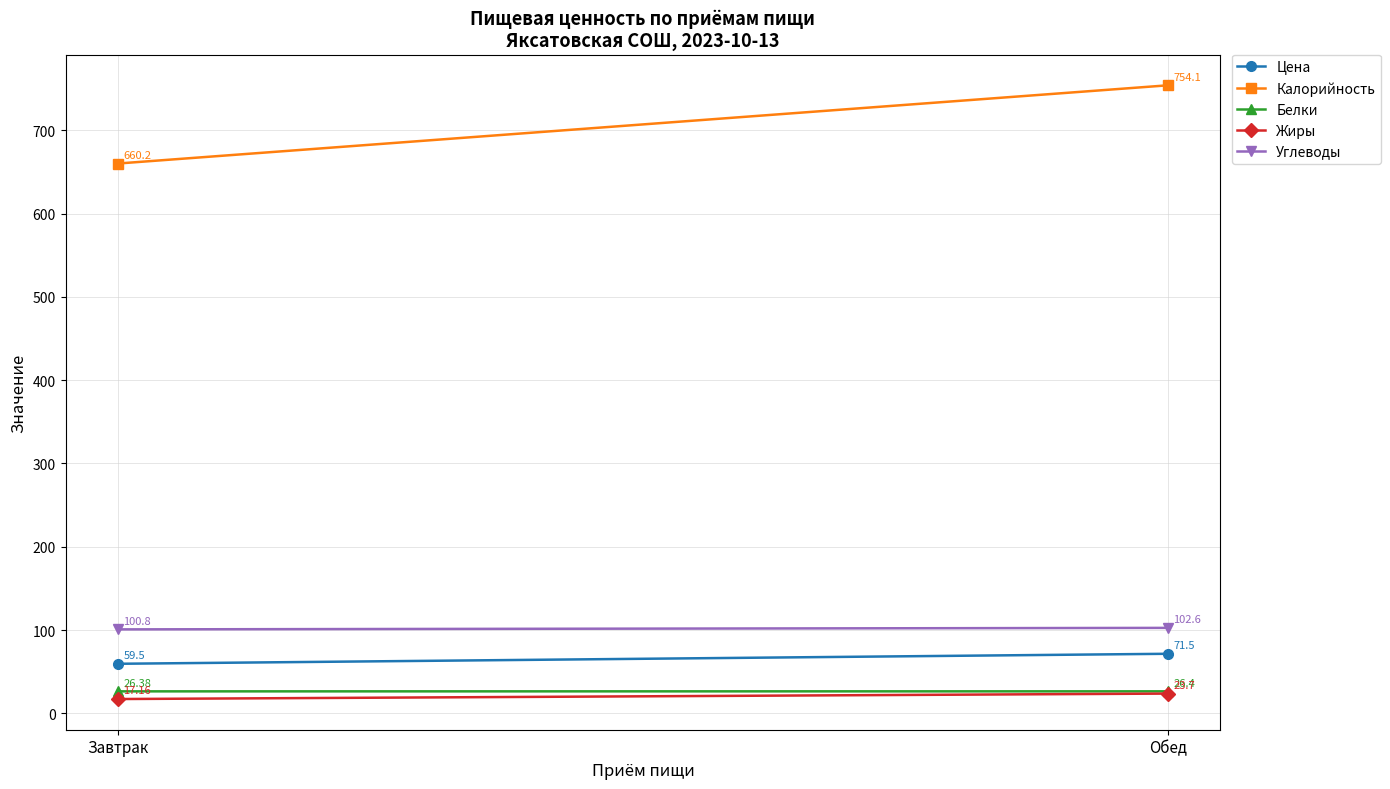

The Цена series shows 71.5 at Обед. True or false?

True